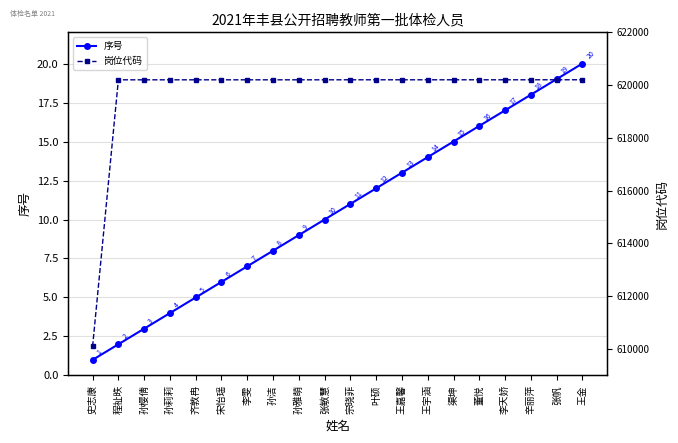

Does the chart display data point markers on the line(s)?

Yes